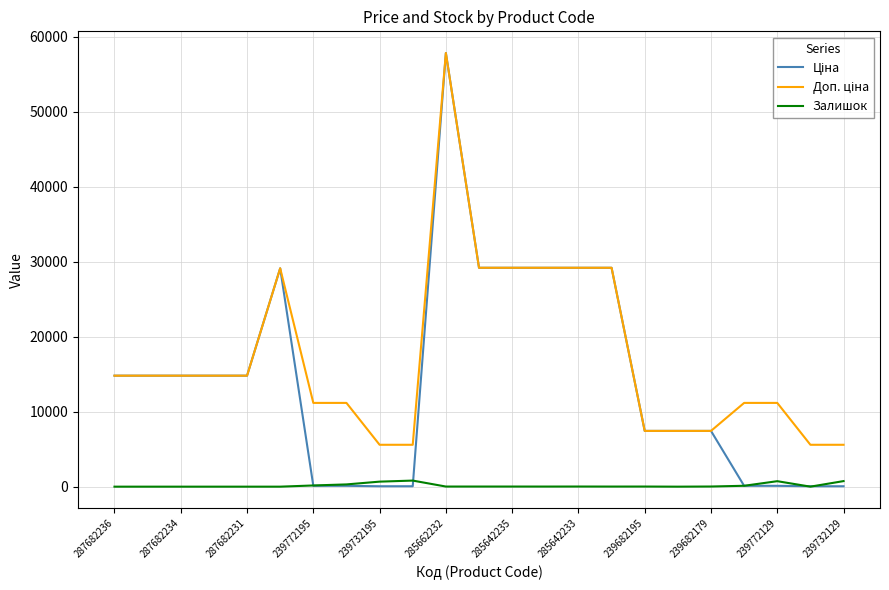

Which series has the largest total across all categories?

Доп. ціна